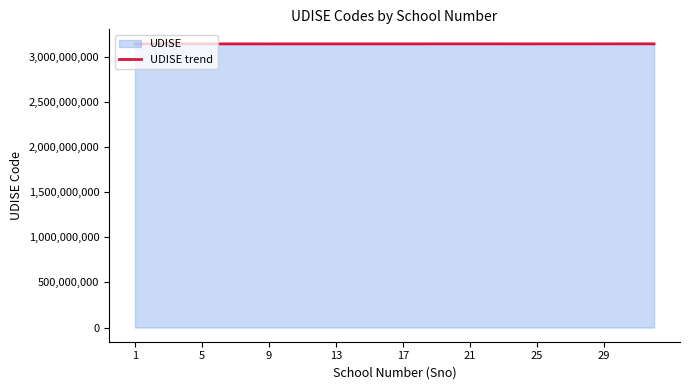

The value at 13 is 1311724623. True or false?

False